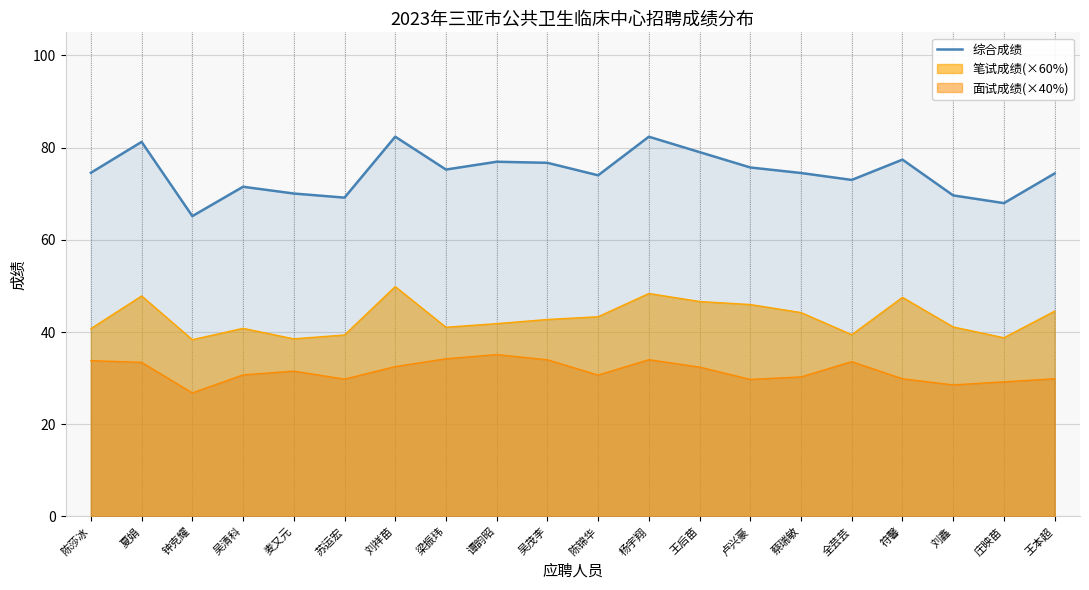

Reading left to right, extract all data points from this chart.

74.5	81.2	65.1	71.5	70.0	69.2	82.4	75.2	76.9	76.7	74.0	82.4	79.0	75.7	74.5	73.0	77.4	69.6	68.0	74.4